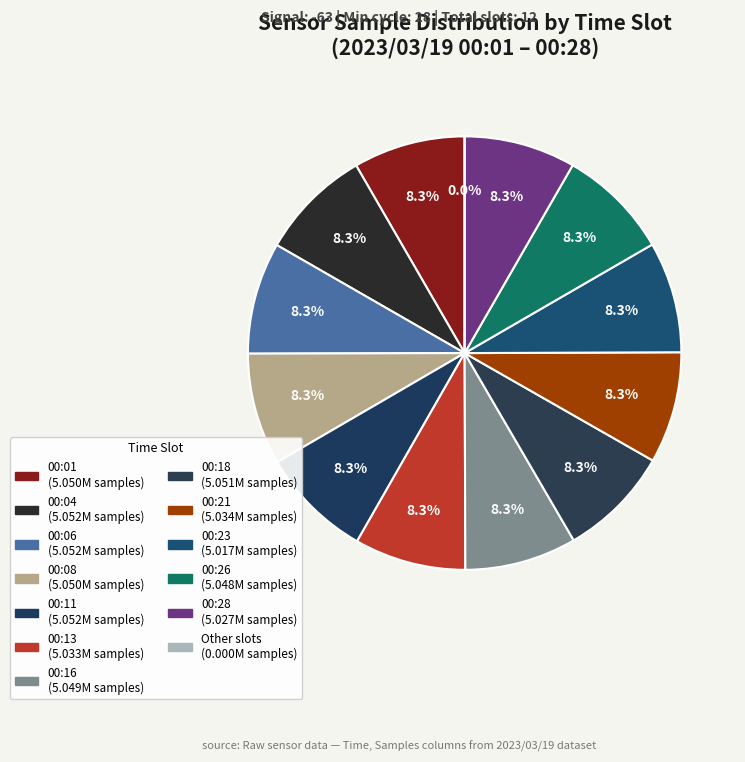

To the nearest percent, what percentage of the pie is 00:06?

8%